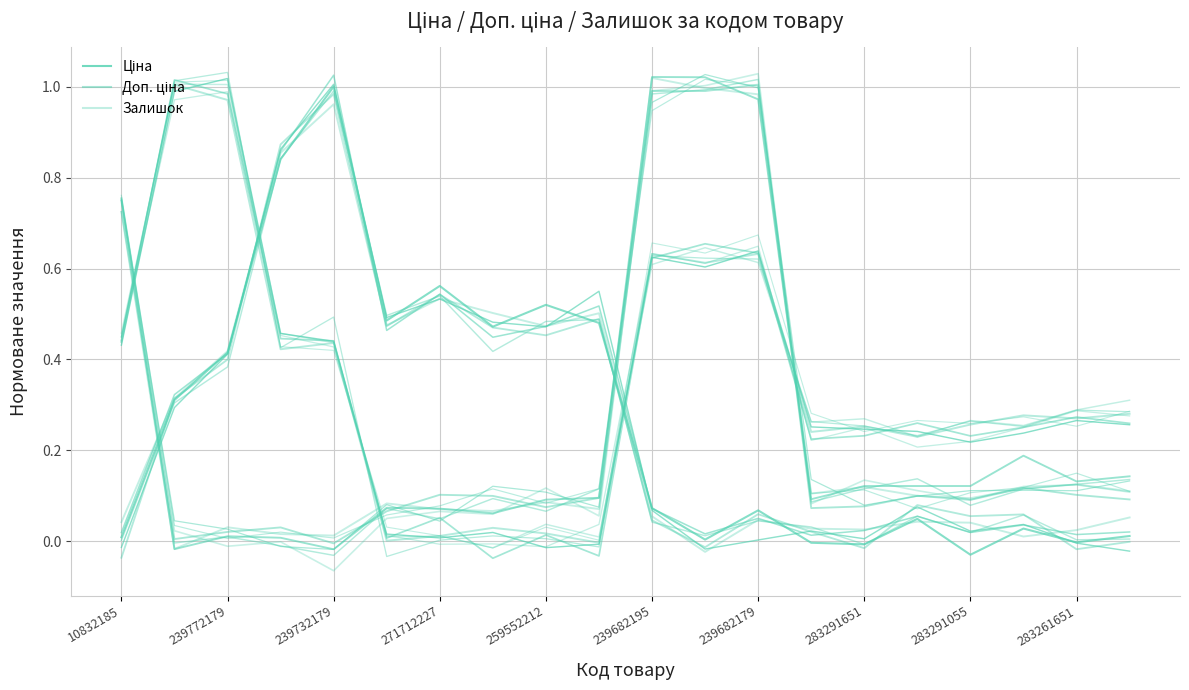

How many lines are shown in the chart?

3